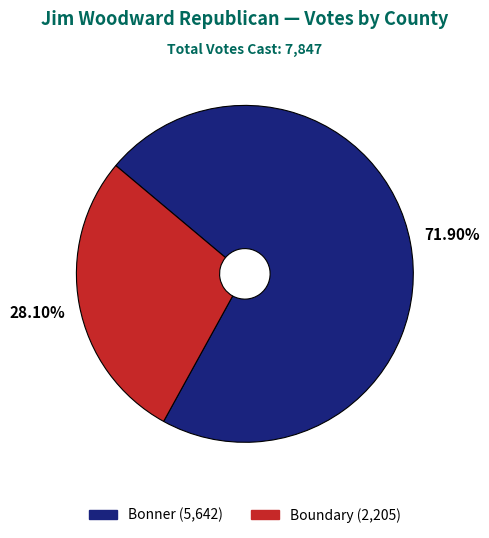

To the nearest percent, what is the combined percentage of Bonner and Boundary?

100%